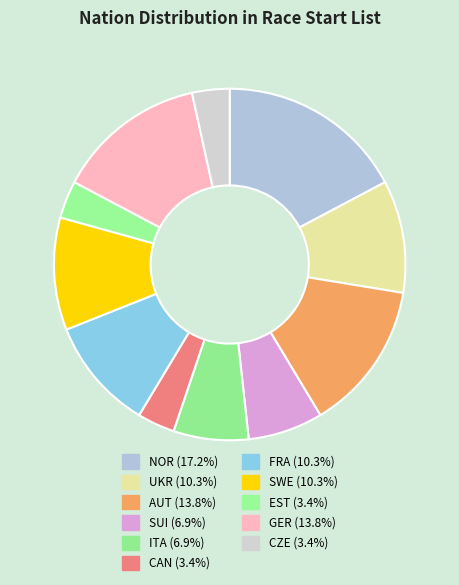

How many slices are in this pie chart?

11